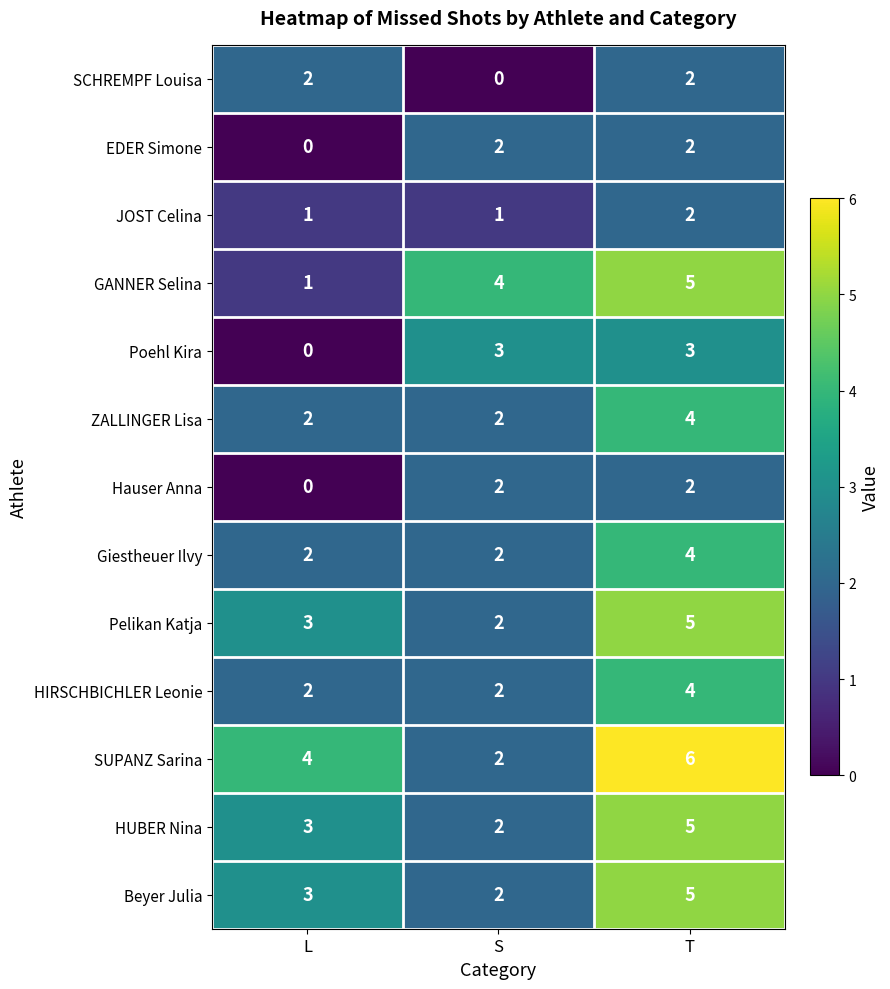

What is the sum of the Beyer Julia values at T and S?

7